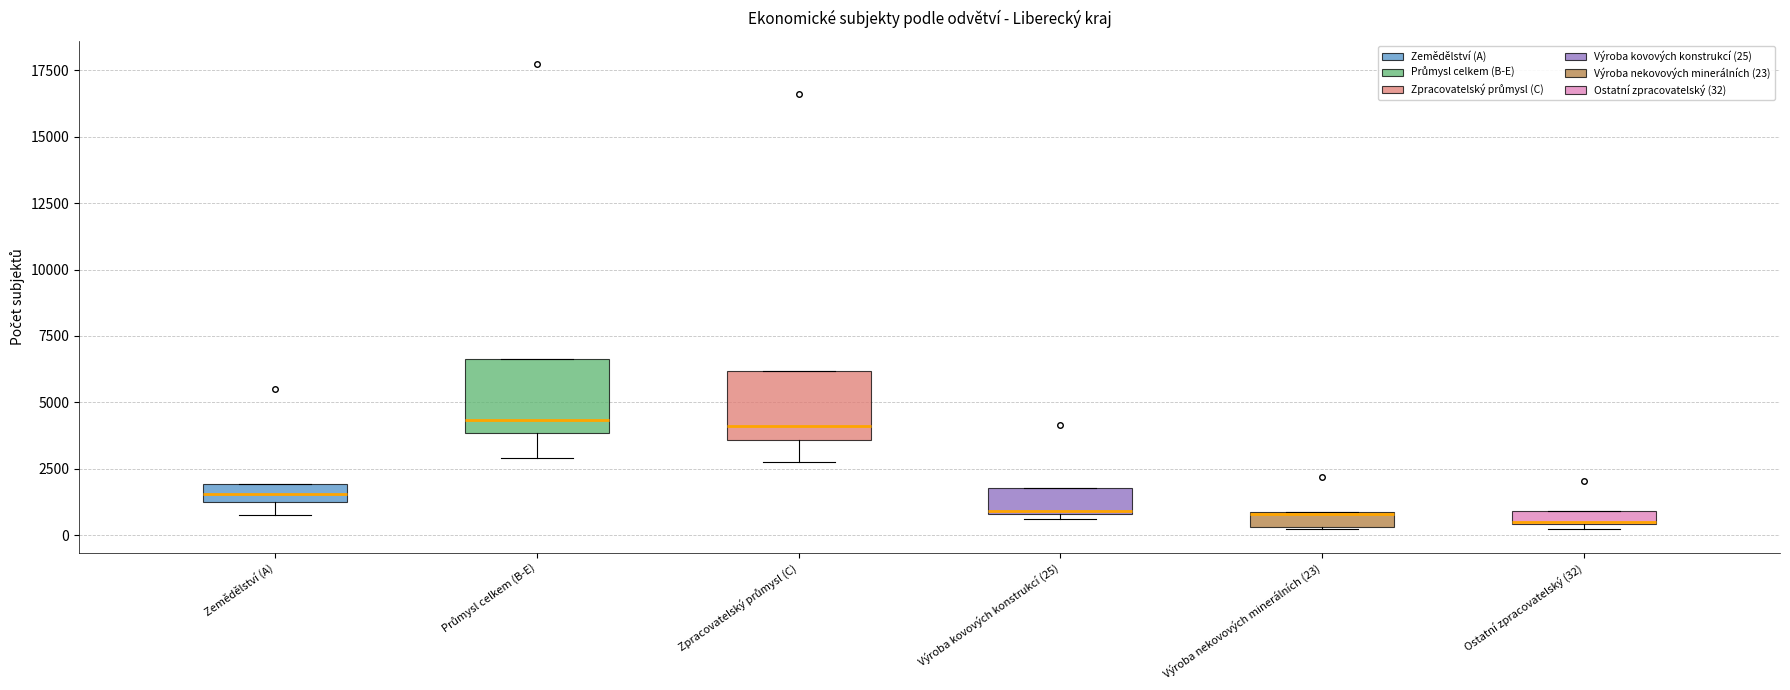

Where does the lower whisker of the box for Zpracovatelský průmysl (C) end on the y-axis? The values are not printed on the chart, so give them approximately, as read against the axis.

2500